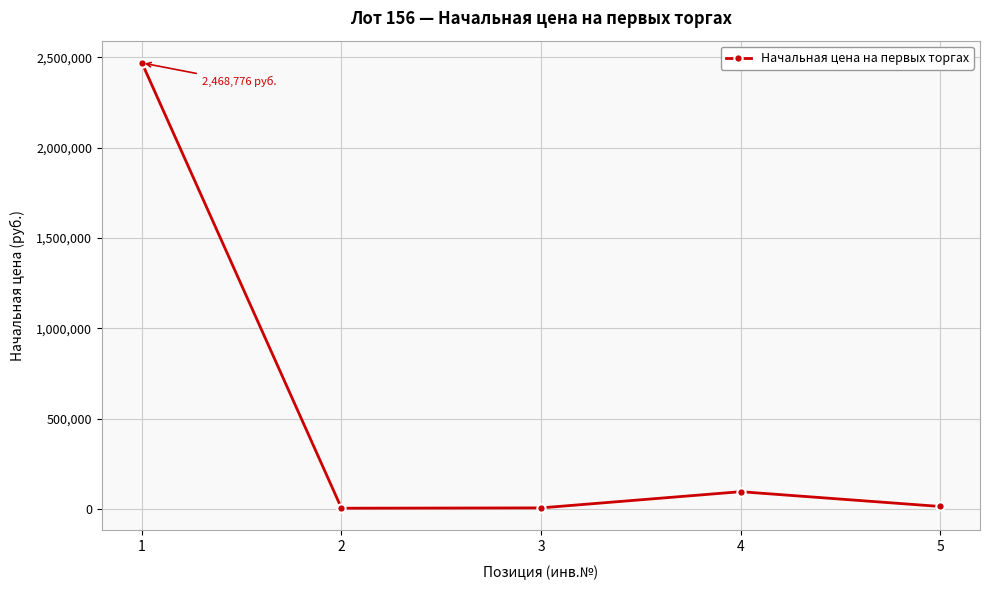

How many data points are less than 13715?

2